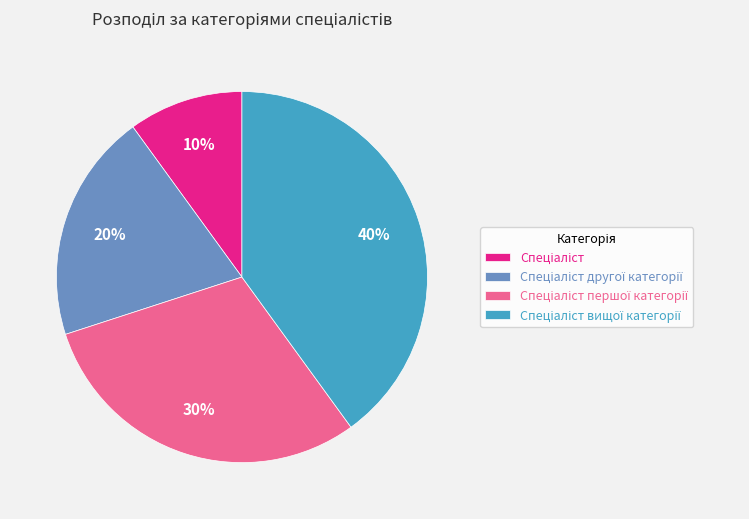

Is there a majority slice in this chart?

No